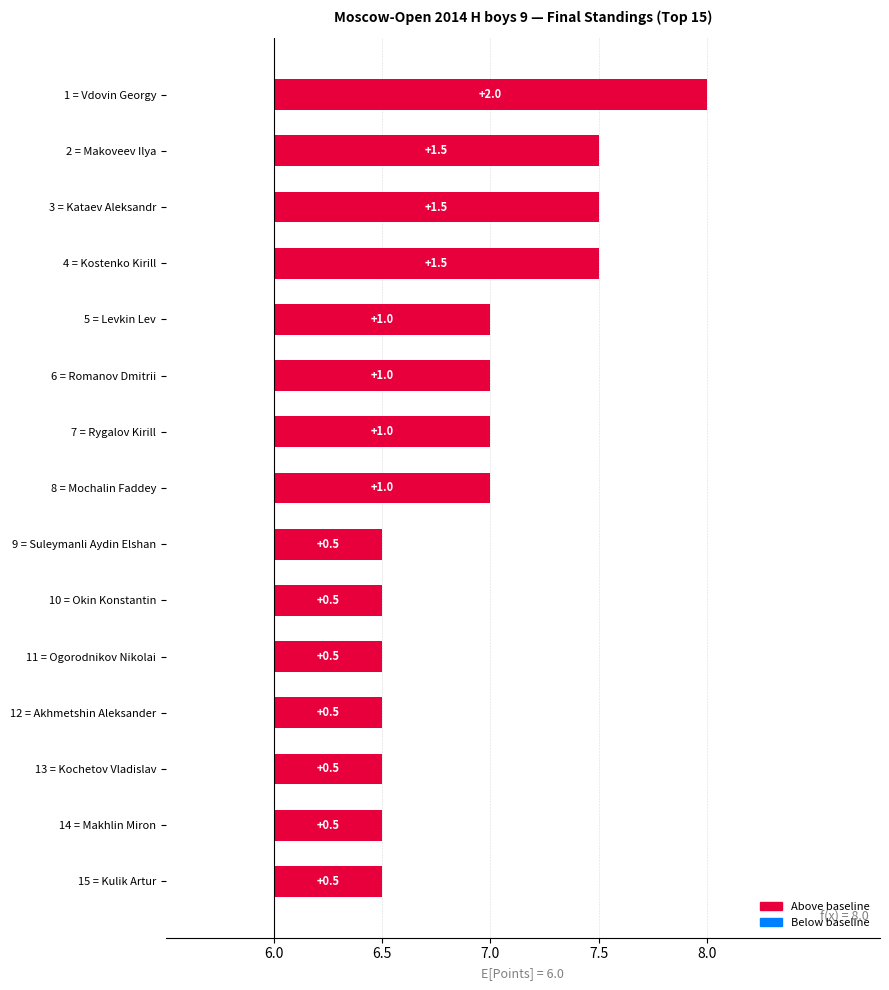

Which has a higher value, 13 = Kochetov Vladislav or 12 = Akhmetshin Aleksander?

13 = Kochetov Vladislav